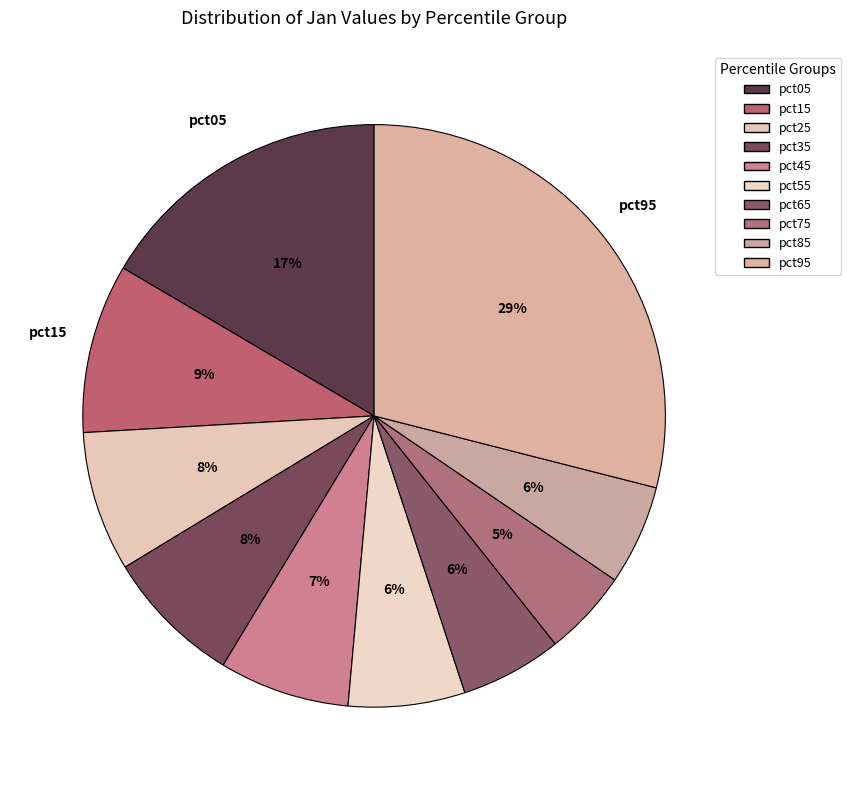

Does pct15 account for over 50% of the chart?

No